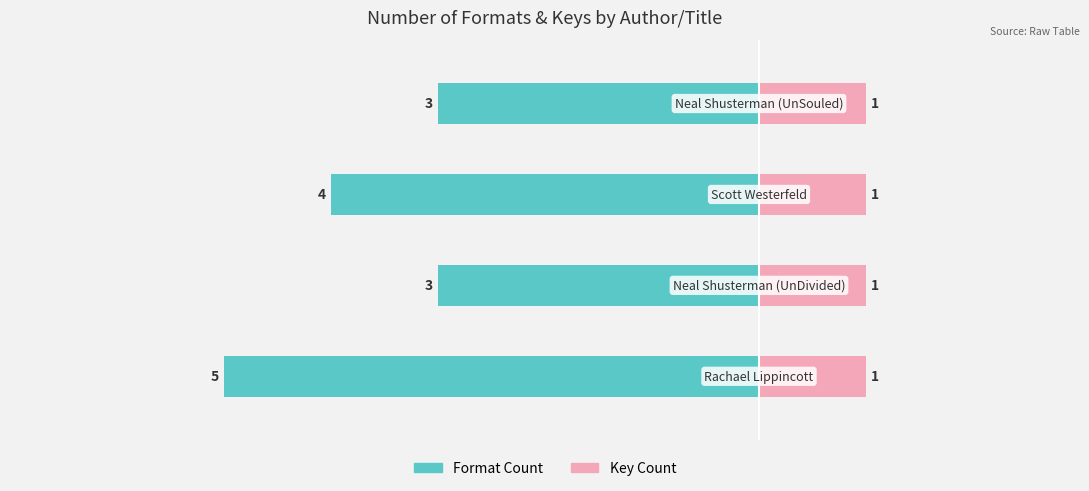

What are all the series names shown in the legend?

Format Count, Key Count